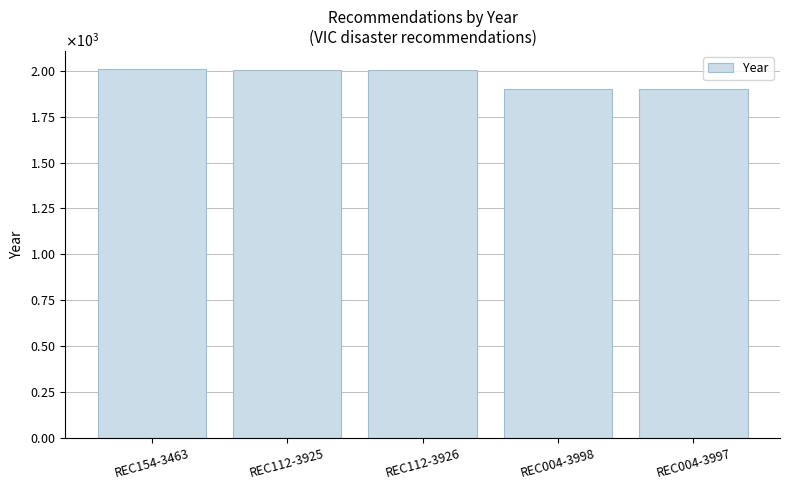

List the labels in order of value, largest first.

REC154-3463, REC112-3925, REC112-3926, REC004-3998, REC004-3997